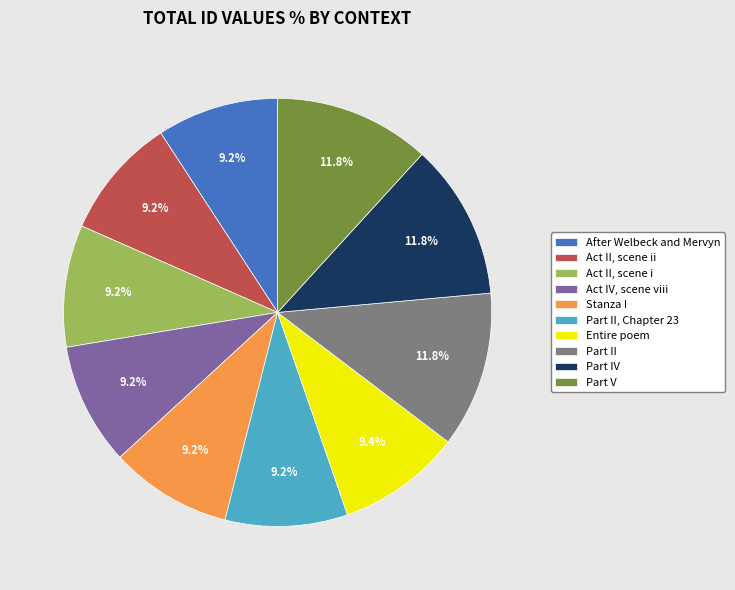

What is the ratio of the value at Part II to the value at Part IV?

1.0